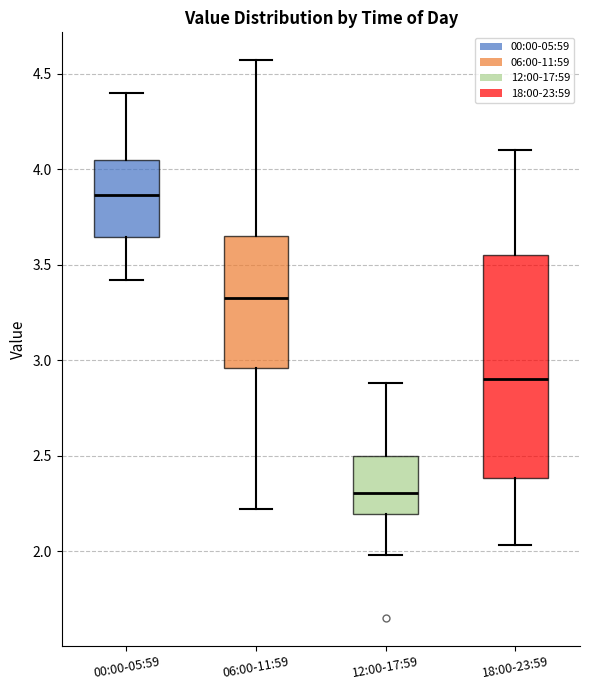

Which box is the tallest, from its lower edge to its upper edge?

18:00-23:59